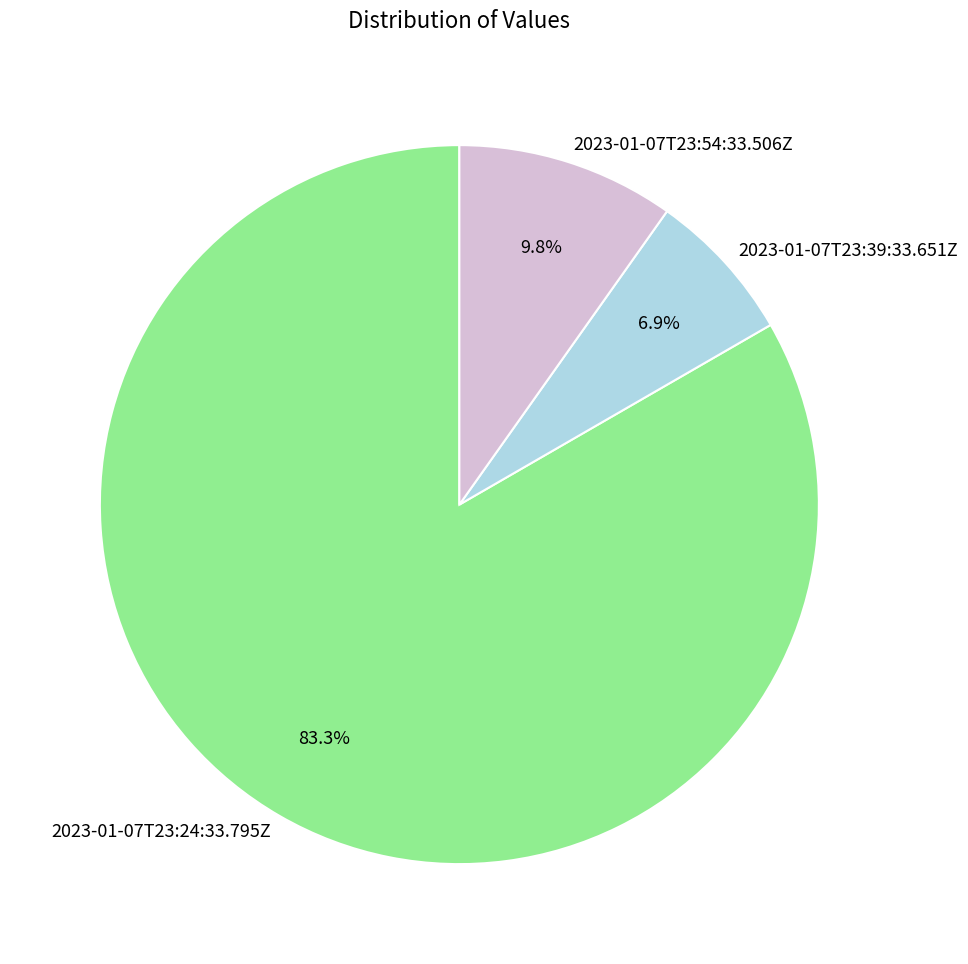

Is it true that 2023-01-07T23:54:33.506Z is 2% of the pie?

False